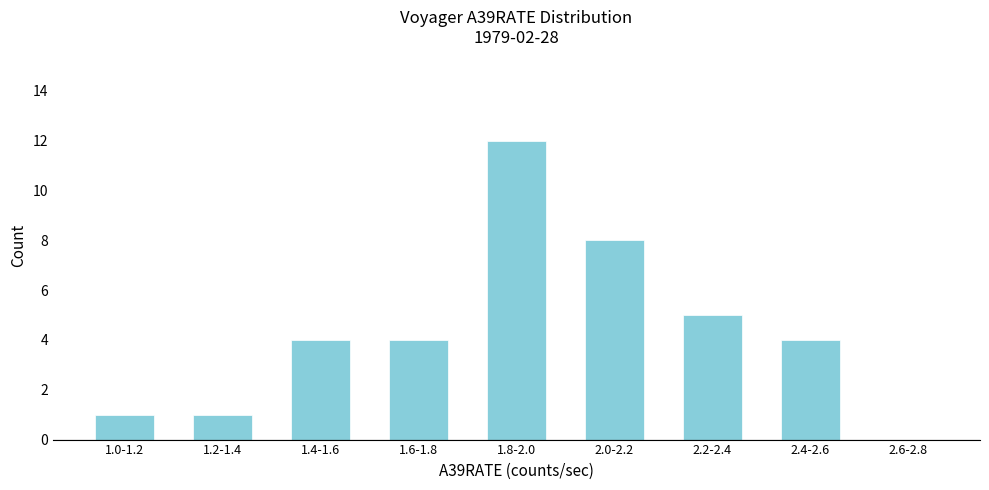

Reading right to left, list all the values displayed in this chart.

2.6-2.8=0	2.4-2.6=4	2.2-2.4=5	2.0-2.2=8	1.8-2.0=12	1.6-1.8=4	1.4-1.6=4	1.2-1.4=1	1.0-1.2=1